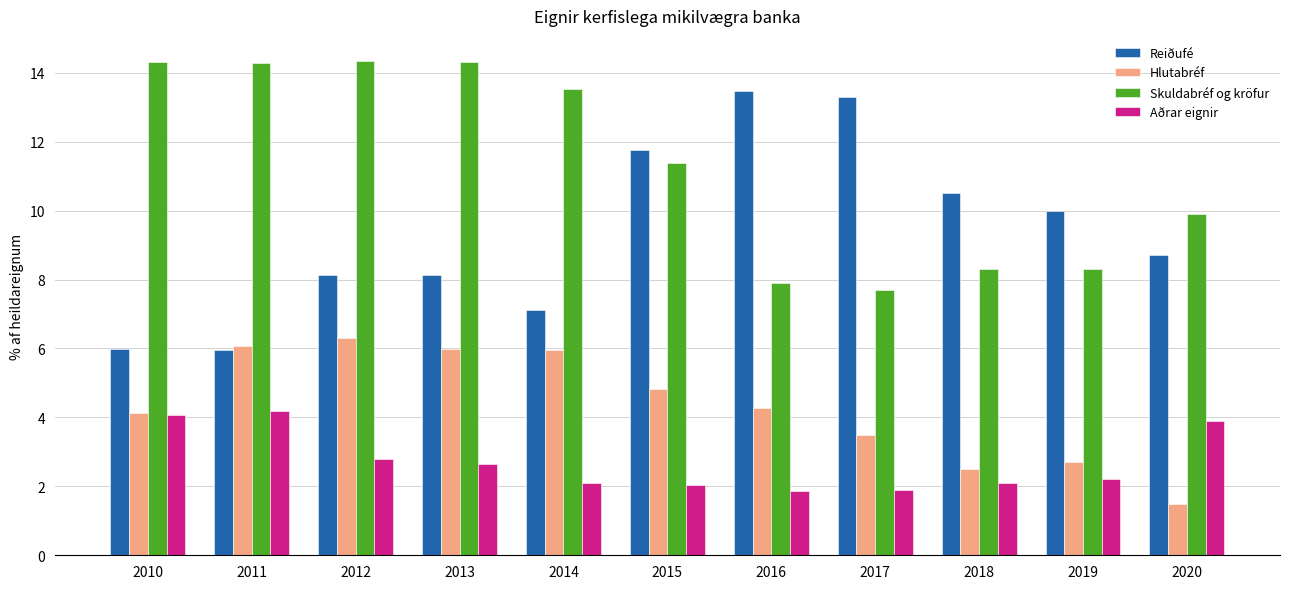

What is the difference between the second highest and minimum values in the Aðrar eignir series?

2.2